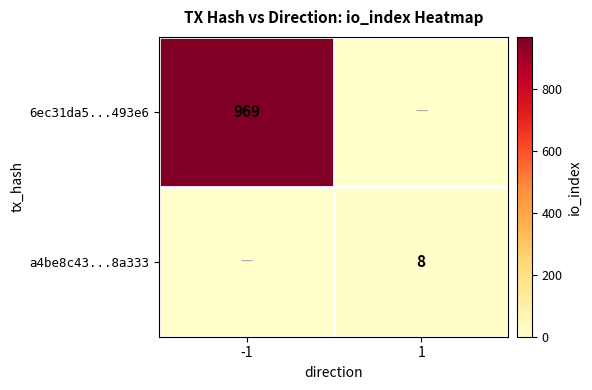

Is it true that a4be8c43...8a333 equals 8 at 1?

True